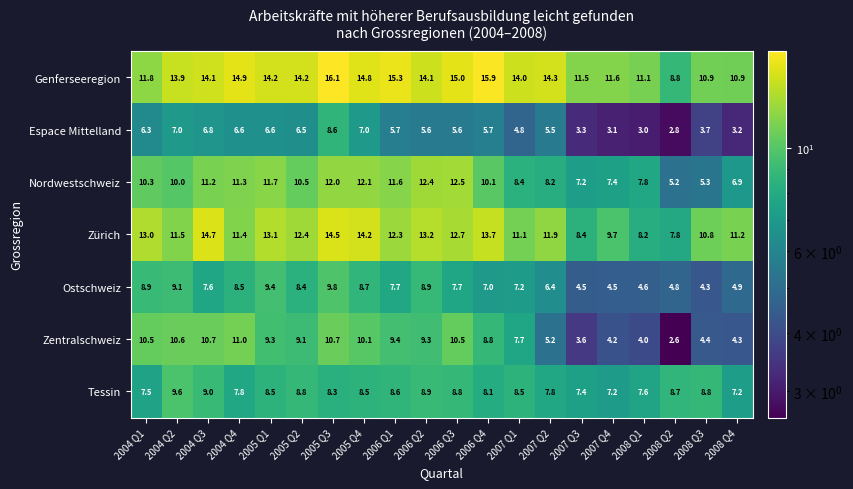

At how many categories does at least one series exceed 5?

20